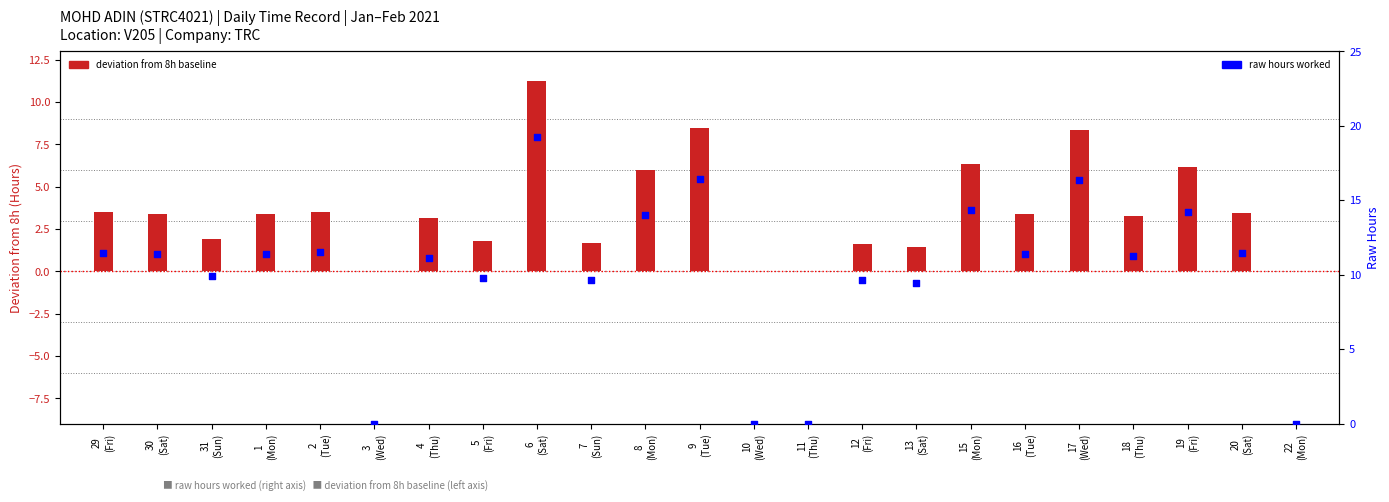

Which series contains the lowest Y value?

Hours vs 8h baseline